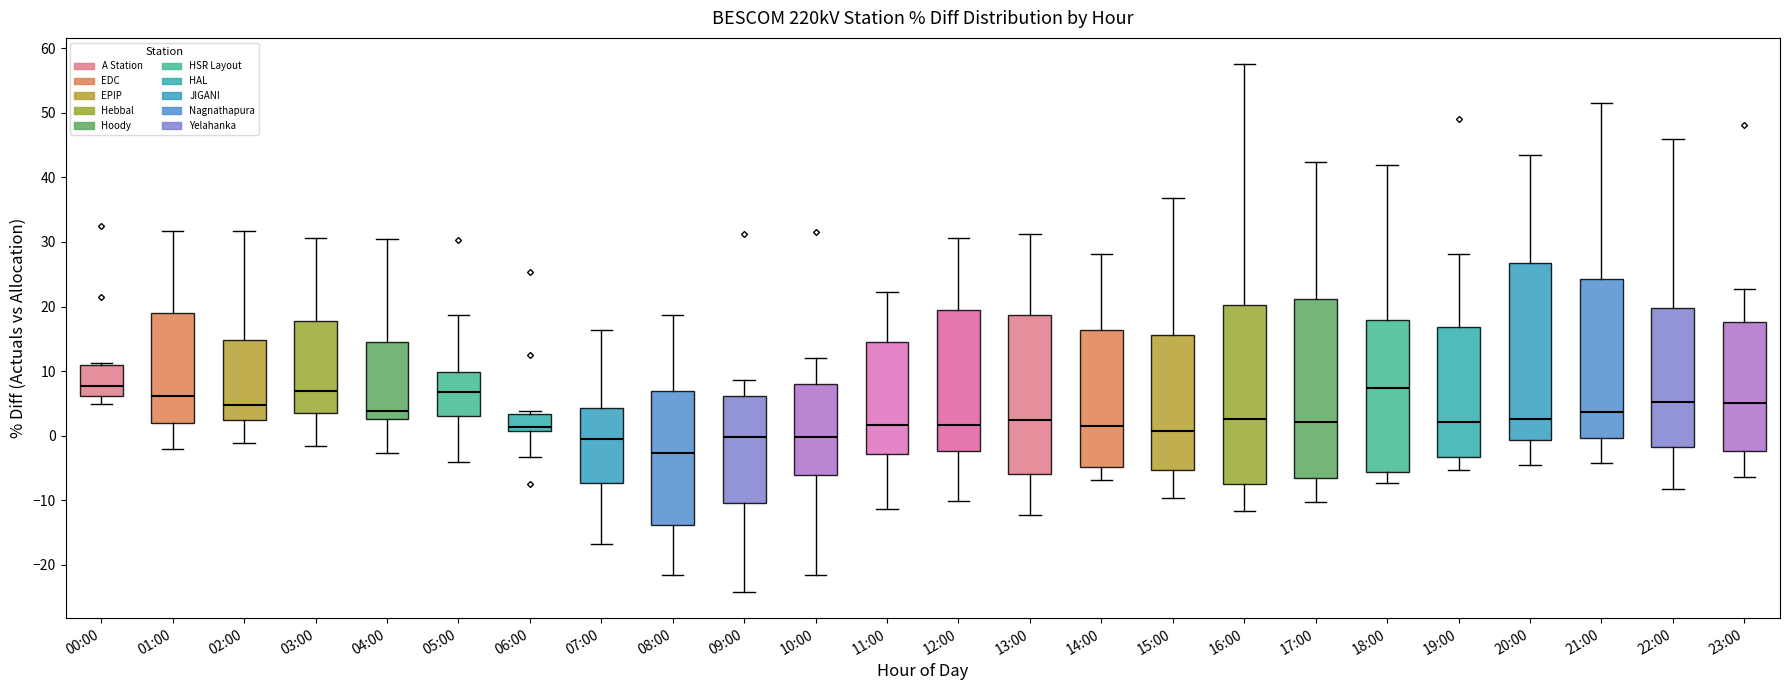

Reading left to right, read every box against the y-axis: the position of its median line, the range the box covers, and the ends of its whiskers. The values are not printed on the chart, so give them approximately, as read against the axis.

00:00: median 8, box 6 to 11, whiskers 5 to 11
01:00: median 6, box 2 to 19, whiskers -2 to 32
02:00: median 5, box 2 to 15, whiskers -1 to 32
03:00: median 7, box 4 to 18, whiskers -2 to 31
04:00: median 4, box 3 to 14, whiskers -3 to 30
05:00: median 7, box 3 to 10, whiskers -4 to 19
06:00: median 1 (just above the box's lower edge), box 1 to 3, whiskers -3 to 4
07:00: median -1, box -7 to 4, whiskers -17 to 16
08:00: median -3, box -14 to 7, whiskers -22 to 19
09:00: median 0, box -10 to 6, whiskers -24 to 9
10:00: median 0, box -6 to 8, whiskers -22 to 12
11:00: median 2, box -3 to 15, whiskers -11 to 22
12:00: median 2, box -2 to 20, whiskers -10 to 31
13:00: median 2, box -6 to 19, whiskers -12 to 31
14:00: median 2, box -5 to 16, whiskers -7 to 28
15:00: median 1, box -5 to 16, whiskers -10 to 37
16:00: median 3, box -7 to 20, whiskers -12 to 58
17:00: median 2, box -6 to 21, whiskers -10 to 42
18:00: median 7, box -6 to 18, whiskers -7 to 42
19:00: median 2, box -3 to 17, whiskers -5 to 28
20:00: median 3, box -1 to 27, whiskers -5 to 44
21:00: median 4, box 0 to 24, whiskers -4 to 52
22:00: median 5, box -2 to 20, whiskers -8 to 46
23:00: median 5, box -2 to 18, whiskers -6 to 23